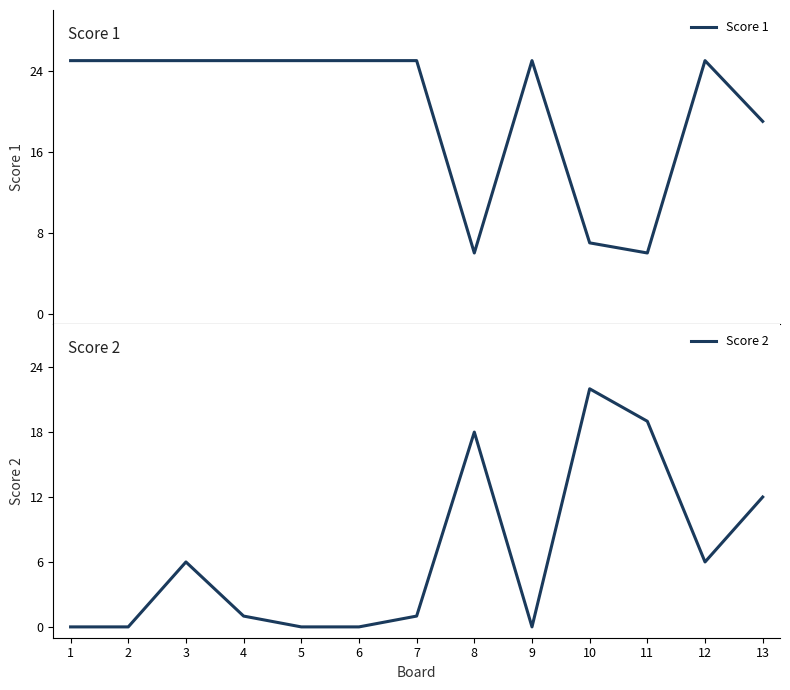

How many interior local valleys does the Score 1 series have?

2